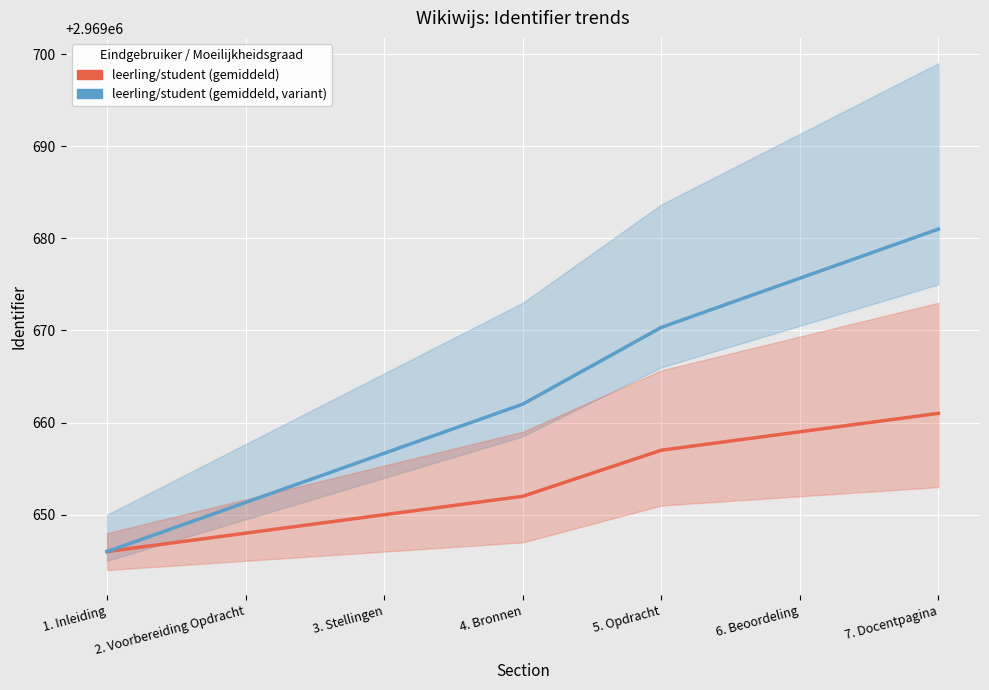

Reading right to left, transcribe all the data shown in this chart.

gemiddeld / leerling: 7. Docentpagina=2969661.0	6. Beoordeling=2969659.0	5. Opdracht=2969657.0	4. Bronnen=2969652.0	3. Stellingen=2969650.0	2. Voorbereiding Opdracht=2969648.0	1. Inleiding=2969646.0
gemiddeld / leerling (shifted): 7. Docentpagina=2969681.0	6. Beoordeling=2969675.7	5. Opdracht=2969670.3	4. Bronnen=2969662.0	3. Stellingen=2969656.7	2. Voorbereiding Opdracht=2969651.3	1. Inleiding=2969646.0